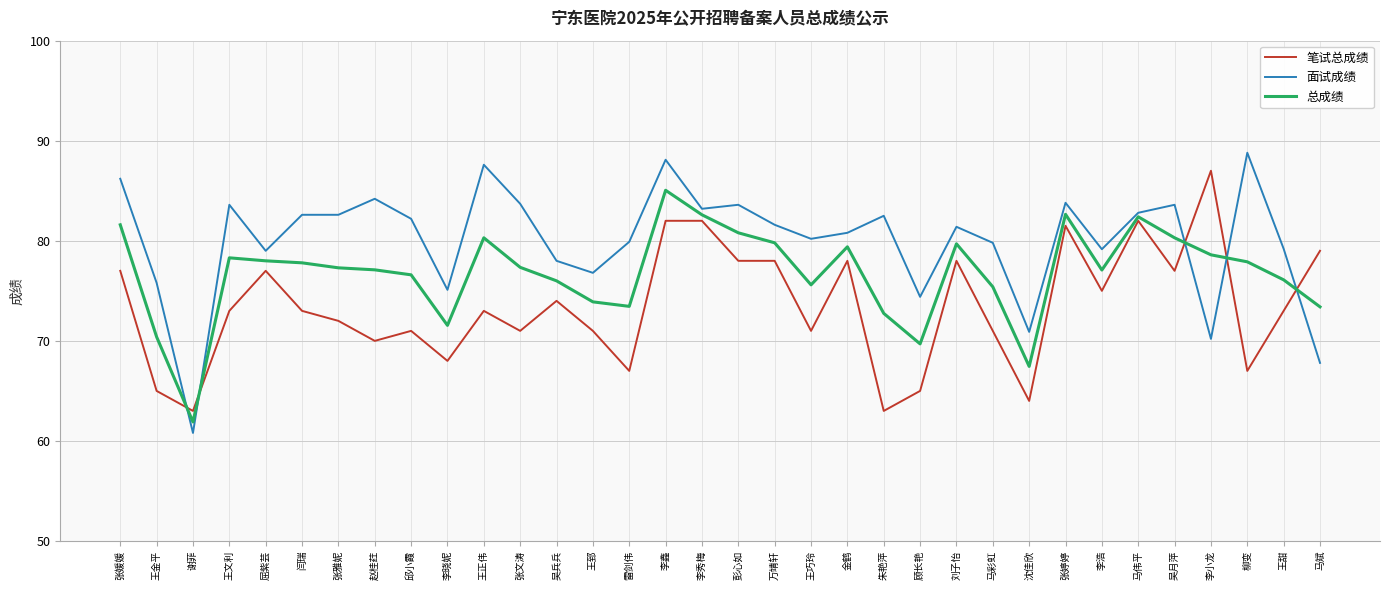

At 李晓妮, list the series in order from largest to smallest.

面试成绩, 总成绩, 笔试总成绩